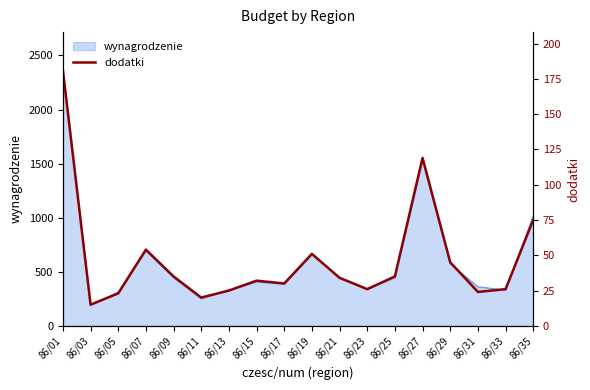

The value of wynagrodzenie at 86/25 is 444. True or false?

True